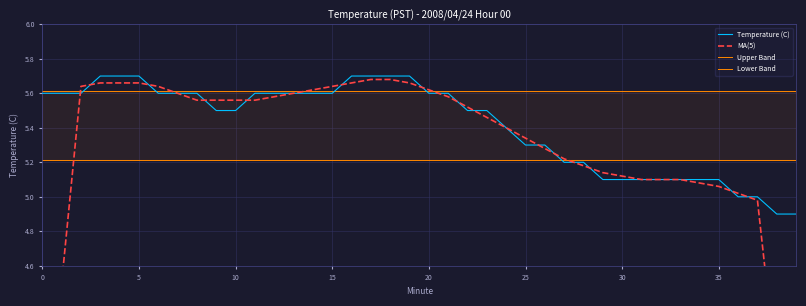

What is the lowest value of the Temperature (C) series?

4.9